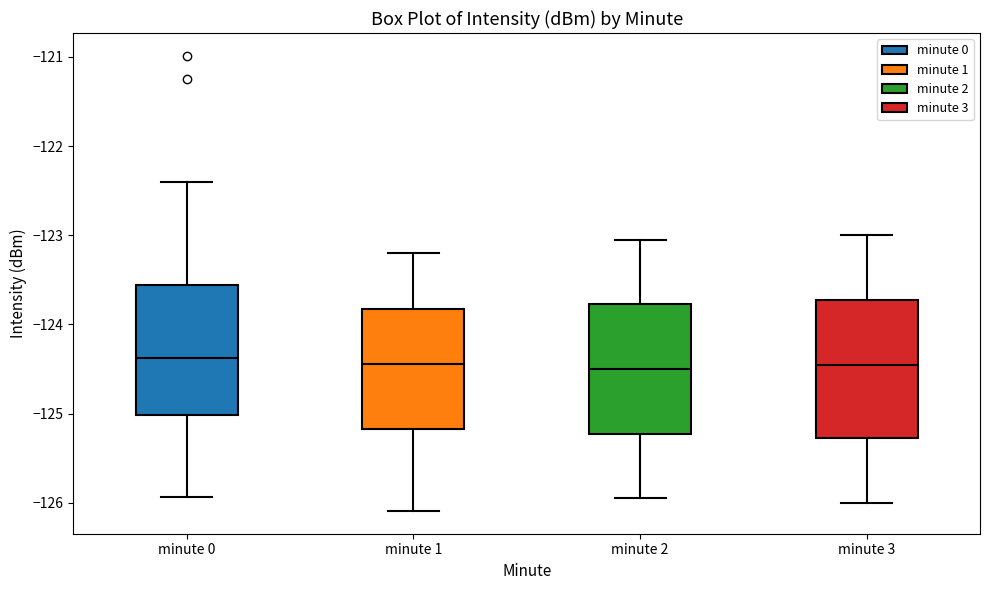

Reading left to right, read every box against the y-axis: the position of its median line, the range the box covers, and the ends of its whiskers. The values are not printed on the chart, so give them approximately, as read against the axis.

minute 0: median -124.4, box -125.0 to -123.6, whiskers -125.9 to -122.4
minute 1: median -124.4, box -125.2 to -123.8, whiskers -126.1 to -123.2
minute 2: median -124.5, box -125.2 to -123.8, whiskers -125.9 to -123.0
minute 3: median -124.4, box -125.3 to -123.7, whiskers -126.0 to -123.0